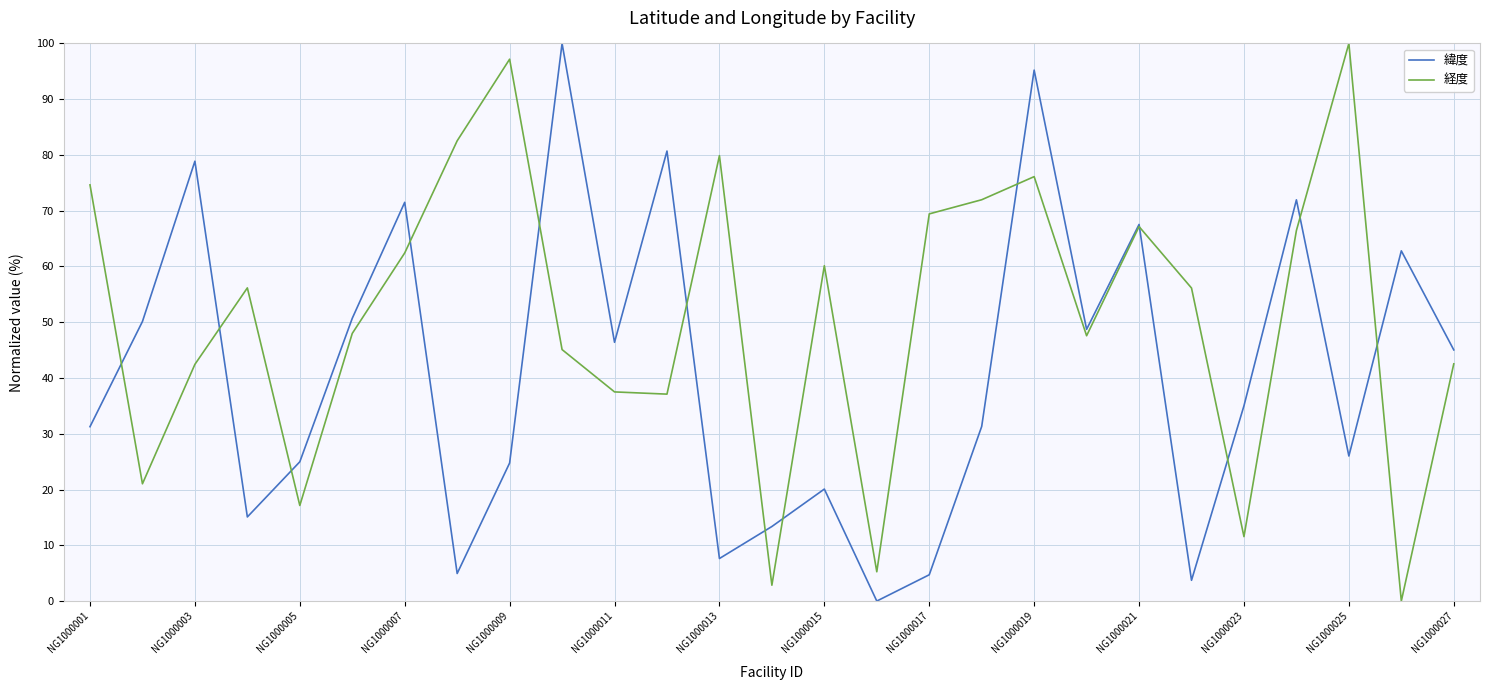

Which series has the largest total across all categories?

経度